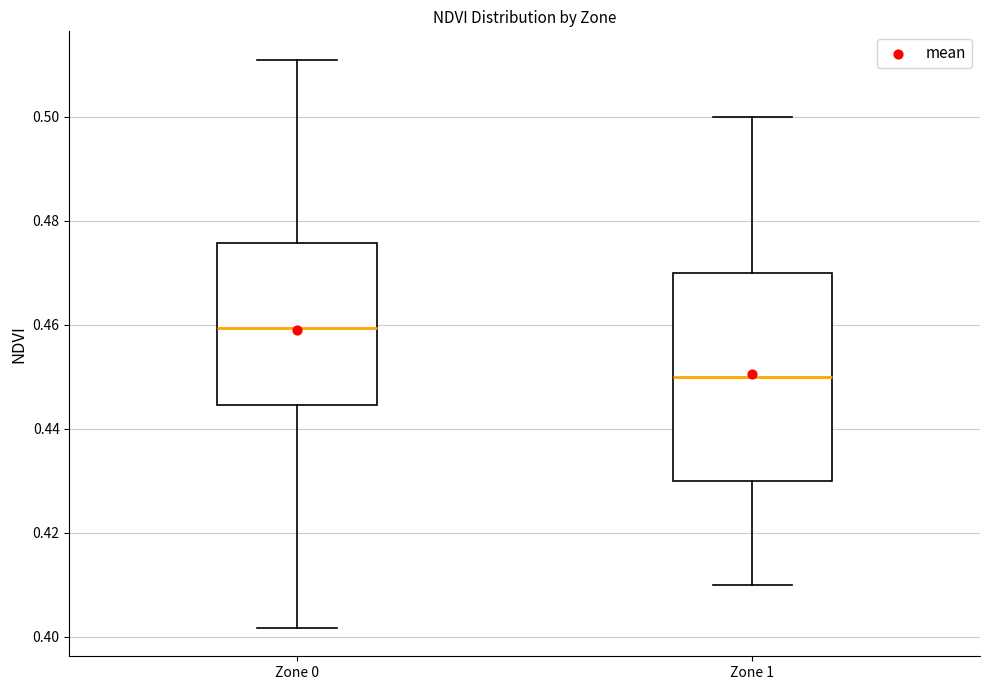

Which box has the highest median line?

Zone 0